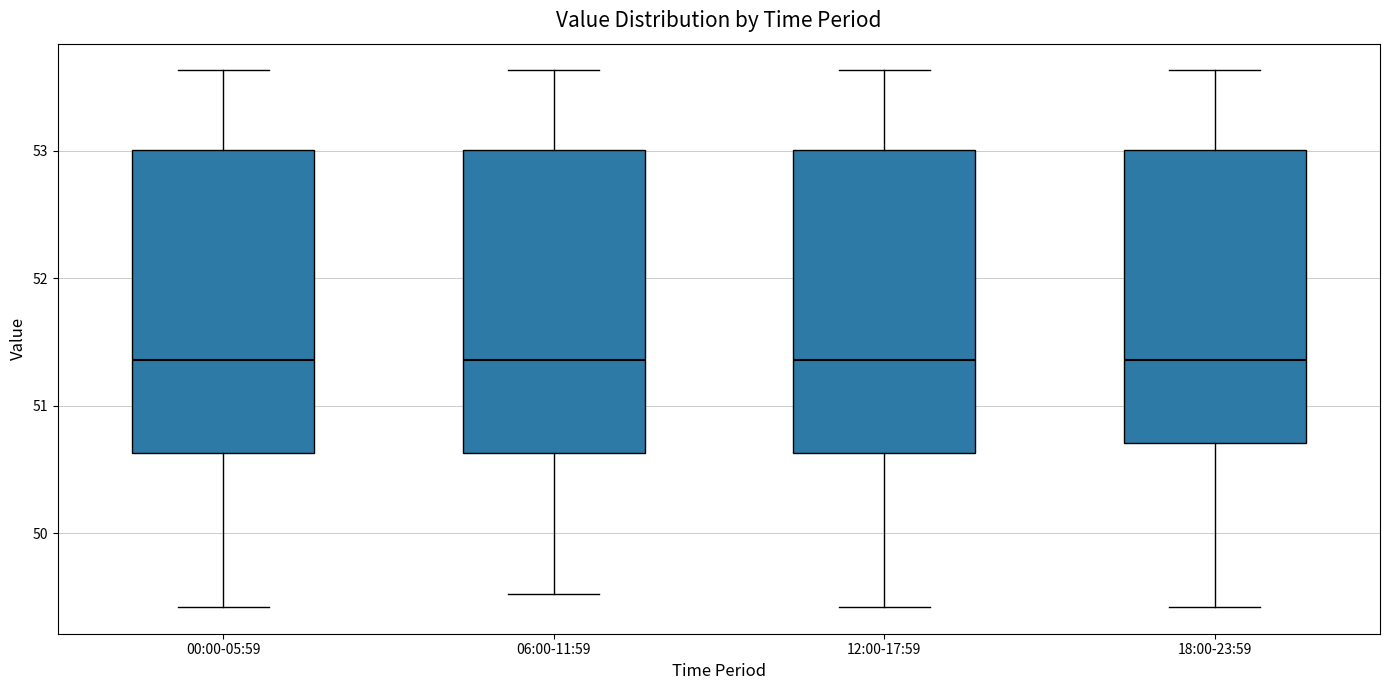

Reading left to right, read every box against the y-axis: the position of its median line, the range the box covers, and the ends of its whiskers. The values are not printed on the chart, so give them approximately, as read against the axis.

00:00-05:59: median 51.4, box 50.6 to 53.0, whiskers 49.4 to 53.6
06:00-11:59: median 51.4, box 50.6 to 53.0, whiskers 49.5 to 53.6
12:00-17:59: median 51.4, box 50.6 to 53.0, whiskers 49.4 to 53.6
18:00-23:59: median 51.4, box 50.7 to 53.0, whiskers 49.4 to 53.6